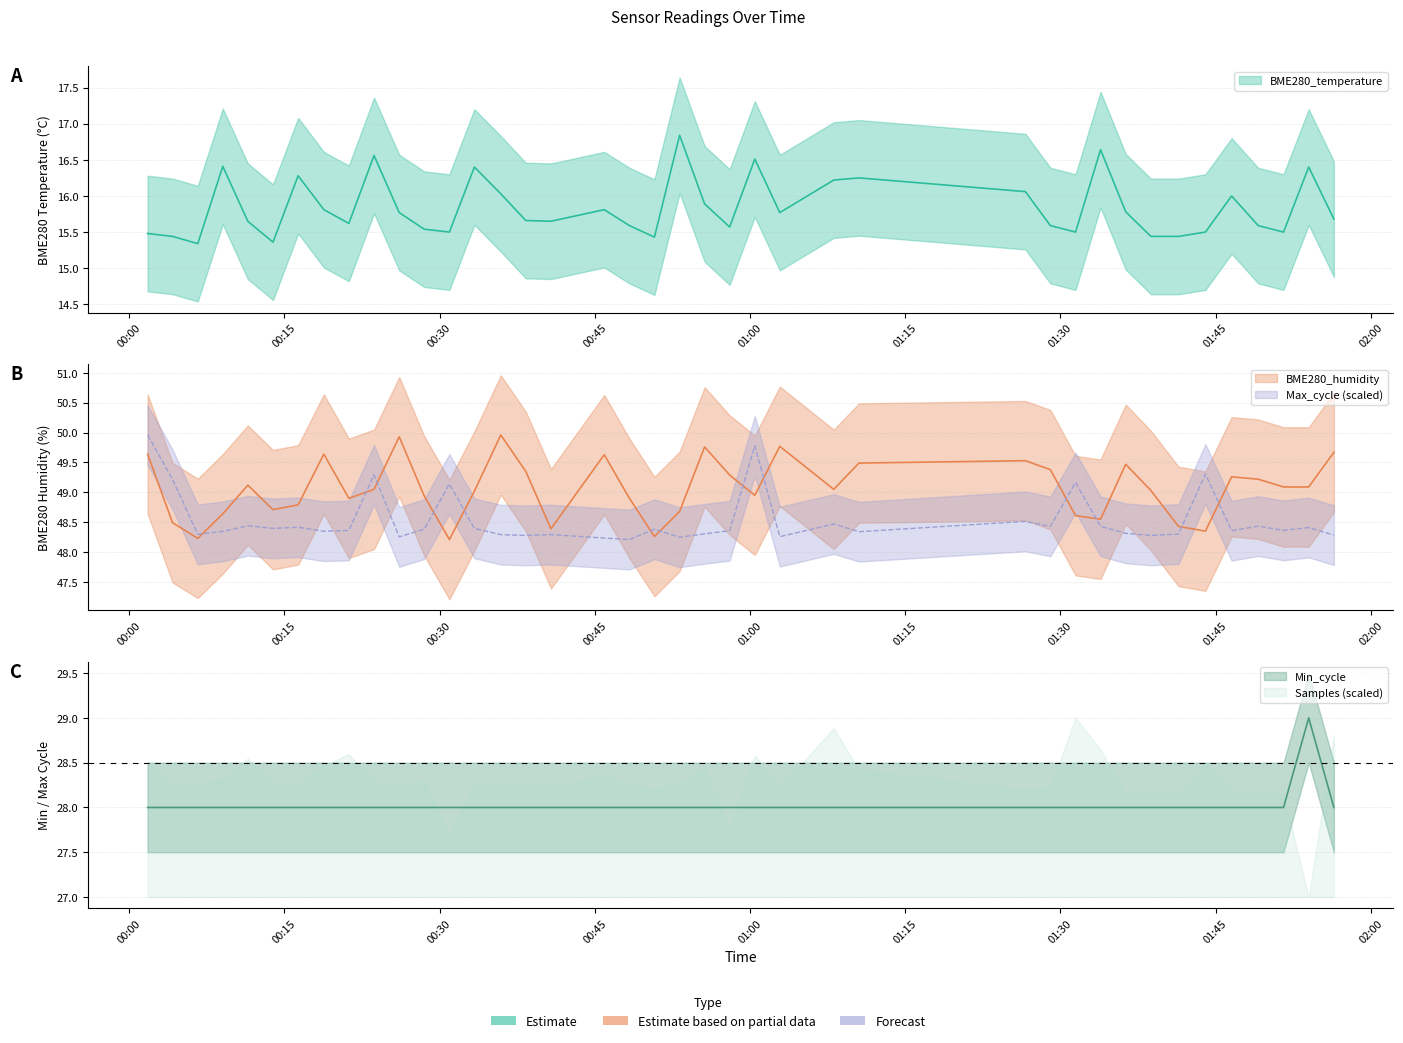

What is the sum of all Max_cycle values?

1941.3